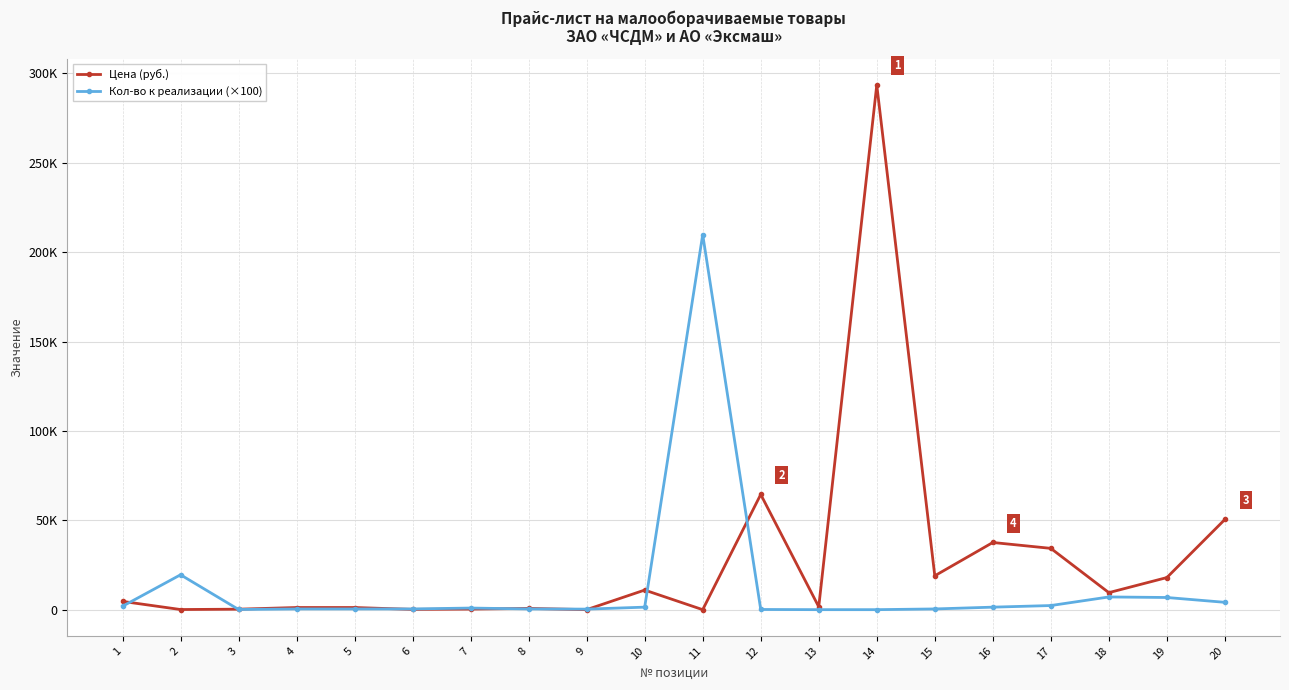

Between 4 and 7, which series saw the biggest shift?

Цена (руб.)